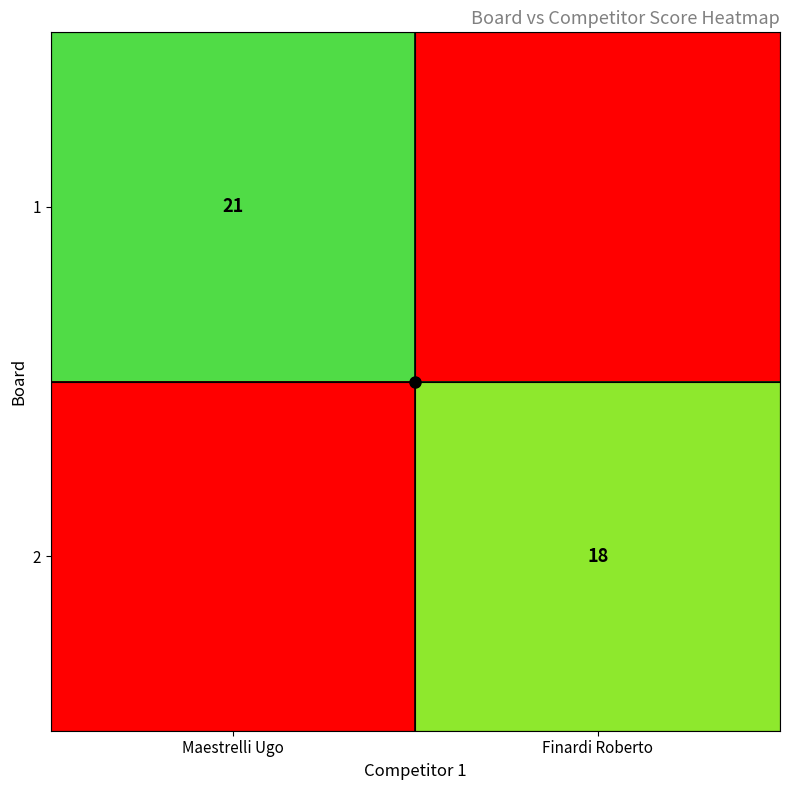

The value of 2 at Finardi Roberto is 10. True or false?

False